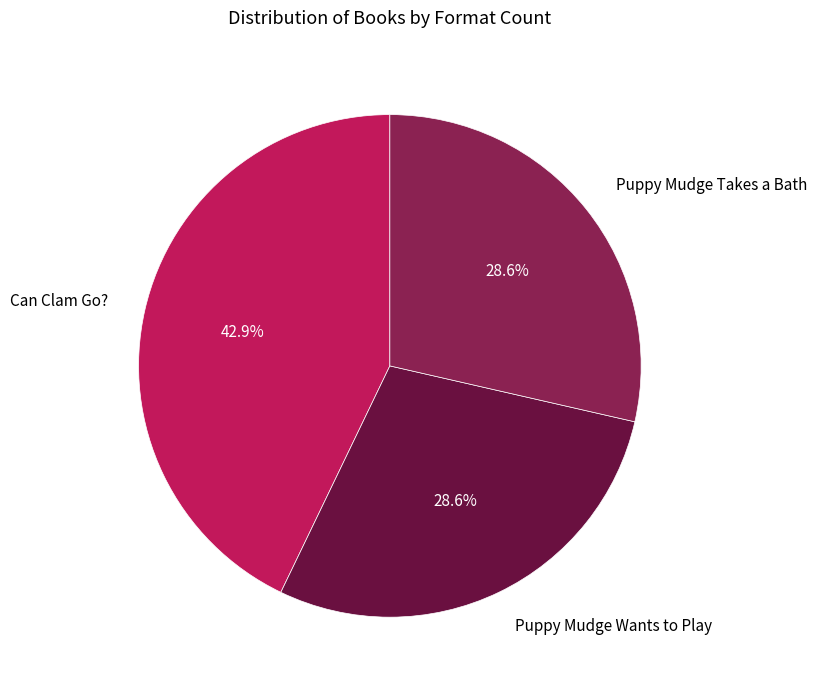

Count the number of slices in the pie.

3